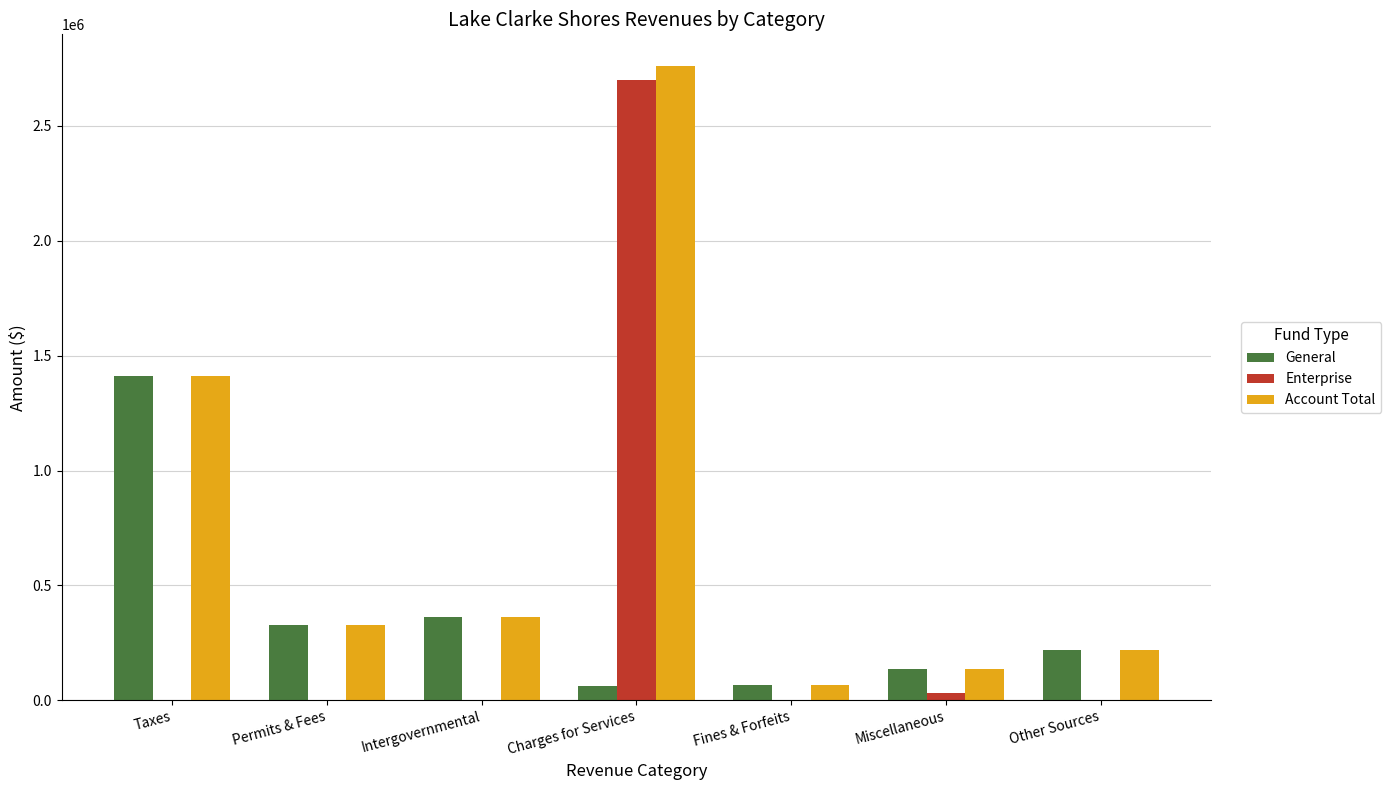

At which category is the sum across all series the highest?

Charges for Services